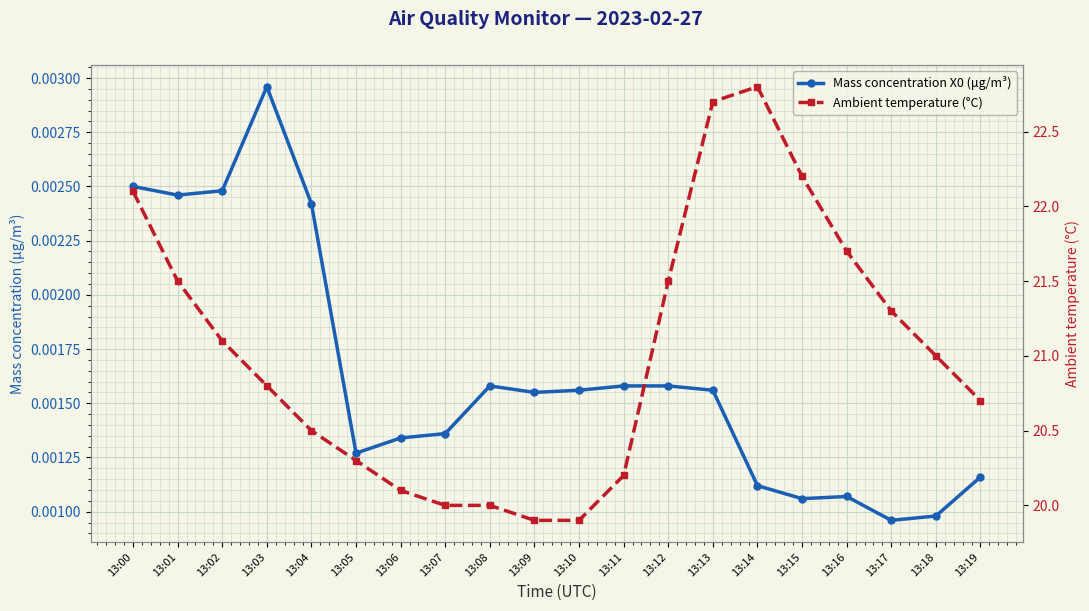

Rank the categories by Ambient temperature (°C) value from highest to lowest.

13:14, 13:13, 13:15, 13:00, 13:16, 13:01, 13:12, 13:17, 13:02, 13:18, 13:03, 13:19, 13:04, 13:05, 13:11, 13:06, 13:07, 13:08, 13:09, 13:10